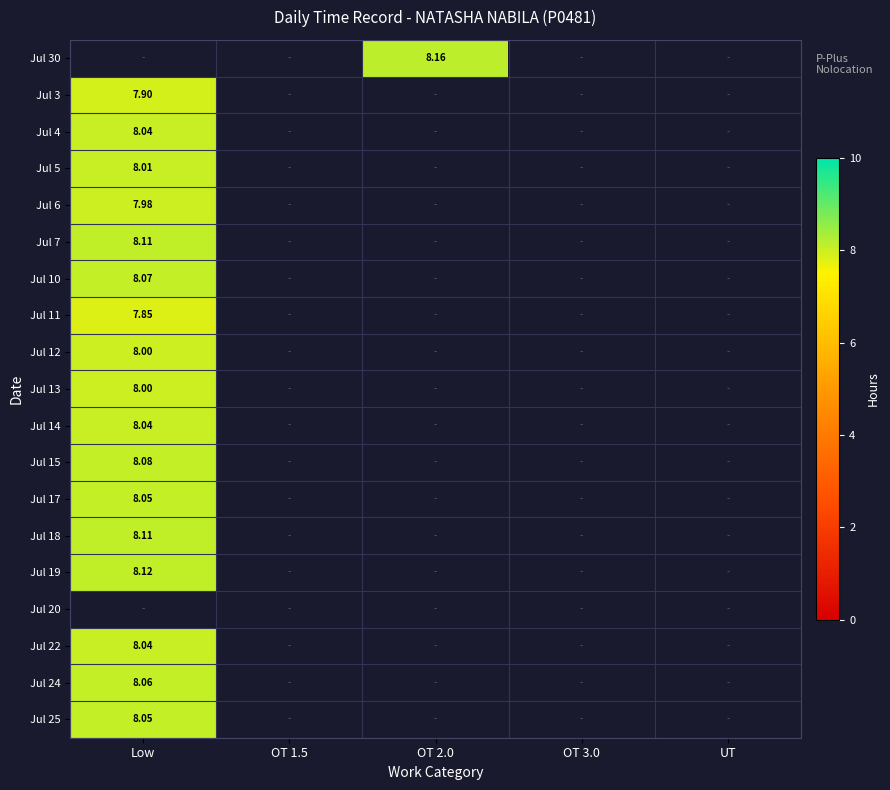

How many distinct data groups are displayed?

19